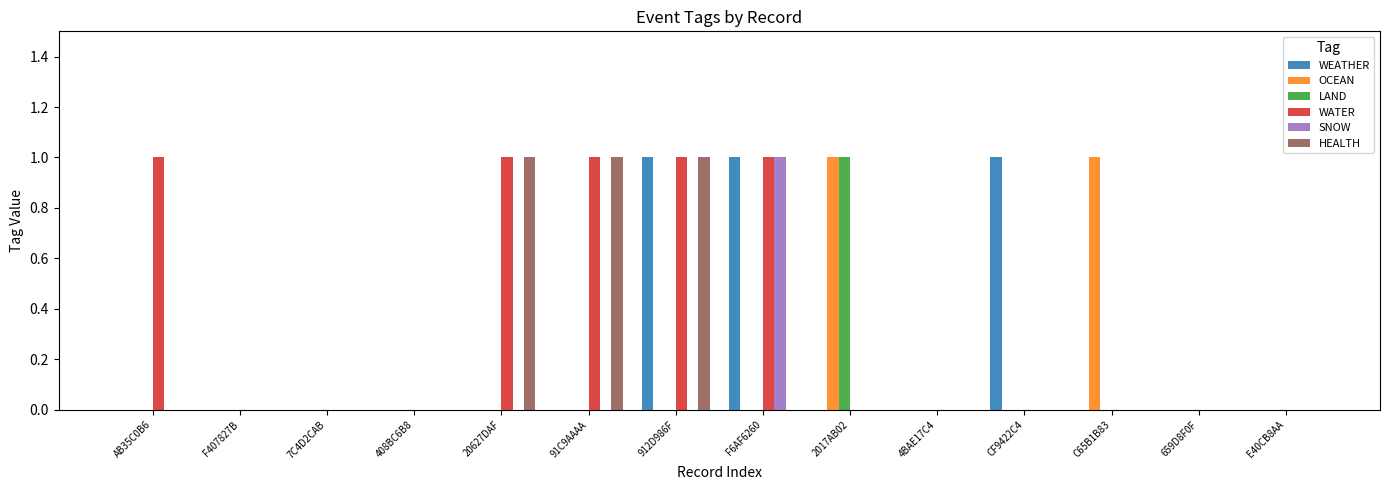

Reading right to left, what are all the values shown in this chart?

WEATHER: 0	0	0	1	0	0	1	1	0	0	0	0	0	0
OCEAN: 0	0	1	0	0	1	0	0	0	0	0	0	0	0
LAND: 0	0	0	0	0	1	0	0	0	0	0	0	0	0
WATER: 0	0	0	0	0	0	1	1	1	1	0	0	0	1
SNOW: 0	0	0	0	0	0	1	0	0	0	0	0	0	0
HEALTH: 0	0	0	0	0	0	0	1	1	1	0	0	0	0